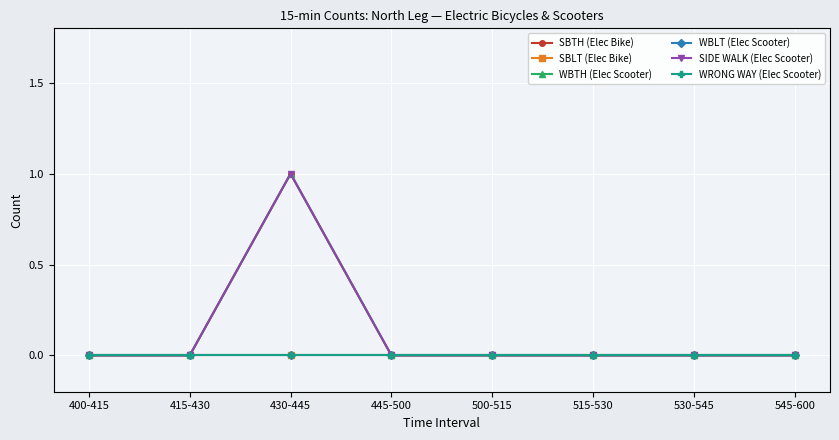

True or false: WBLT (Elec Scooter) and WBTH (Elec Scooter) cross at least once.

False